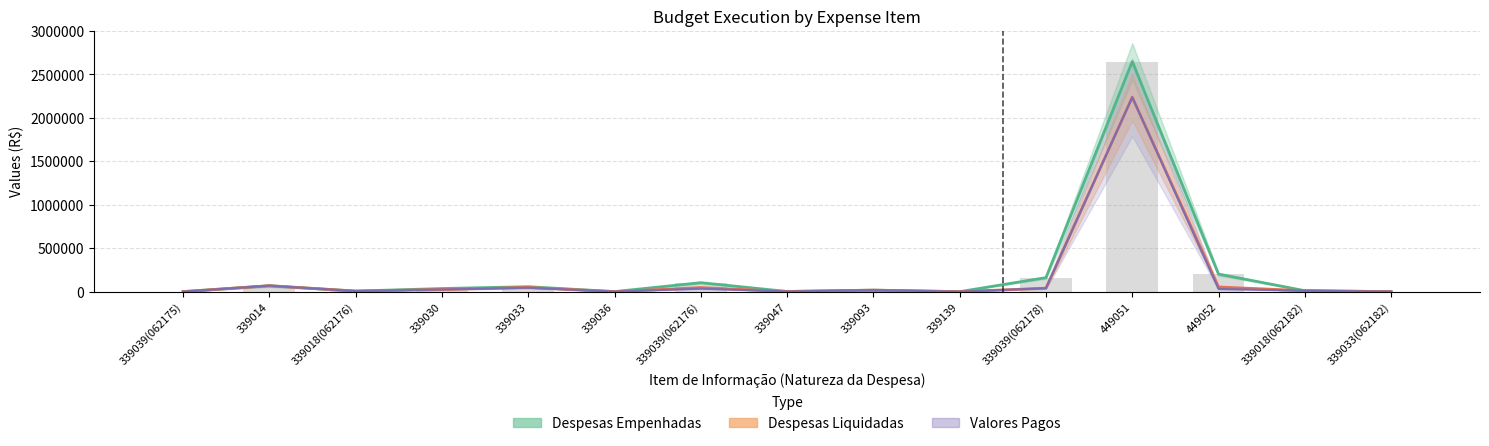

Reading right to left, transcribe all the data shown in this chart.

Despesas Empenhadas: 297.9	11574.0	201770.1	2648517.3	161509.7	320.0	17782.9	2451.7	103507.6	986.5	57426.4	36111.1	6921.9	68672.9	990.0
Despesas Liquidadas: 297.9	11574.0	53872.4	2237833.9	40194.0	320.0	17782.9	2451.7	46993.8	986.5	48893.4	25255.9	6921.9	68672.9	590.0
Valores Pagos: 297.9	11574.0	31304.2	2237833.9	40194.0	320.0	17782.9	2451.7	35315.3	986.5	45526.4	25255.9	6921.9	68672.9	590.0
Dotacao Atualizada: 297.9	11574.0	201770.1	2648517.3	161509.7	320.0	17782.9	2451.7	103507.6	986.5	57426.4	36111.1	6921.9	68672.9	990.0